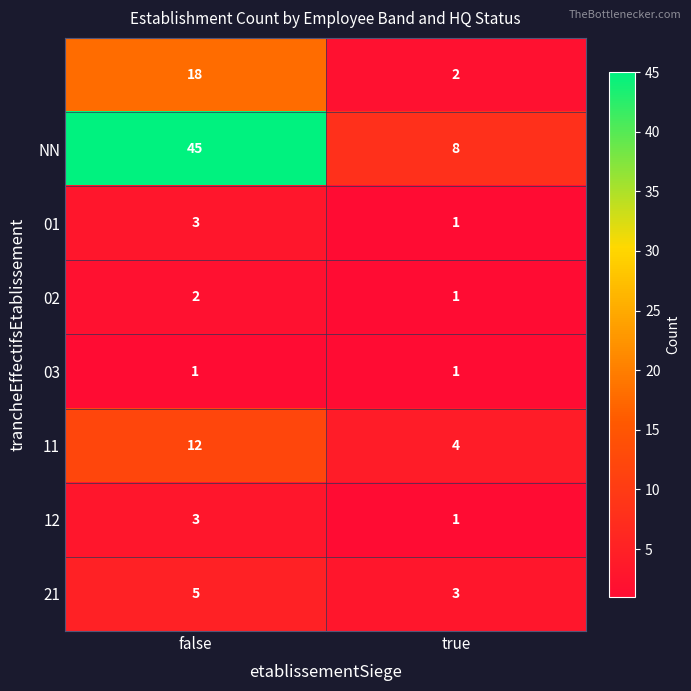

How many series are shown in this chart?

8